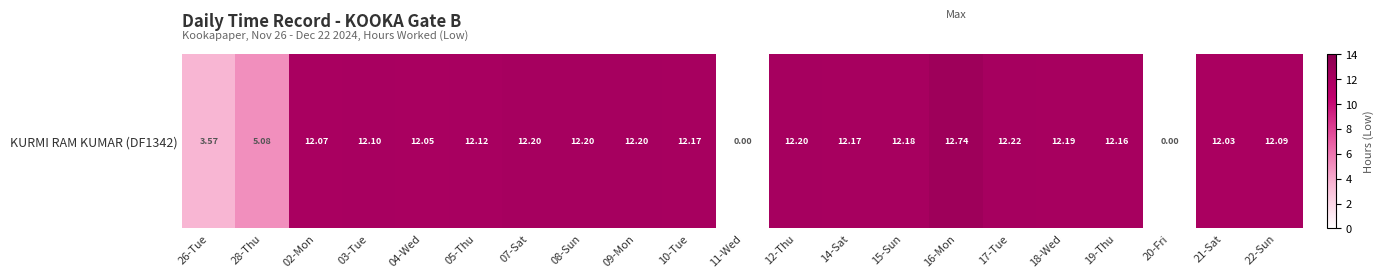

True or false: the data shows 2.9 at 04-Wed.

False